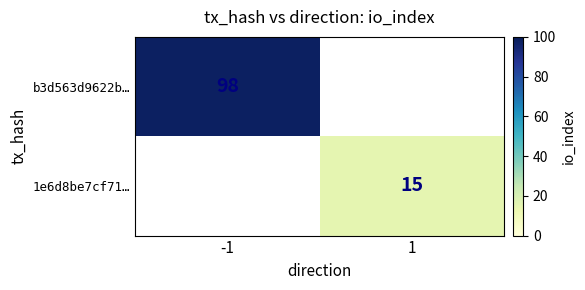

Which has a higher value, 1 or -1?

-1